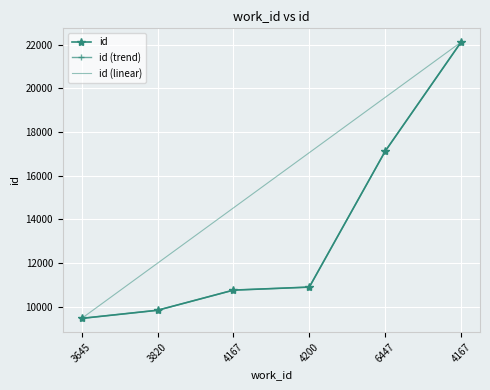

What is the minimum value for id (trend)?

9468